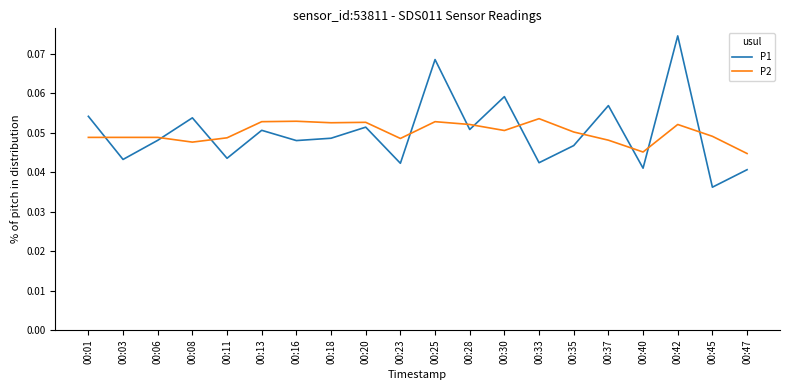

Does the chart have visible grid lines?

No